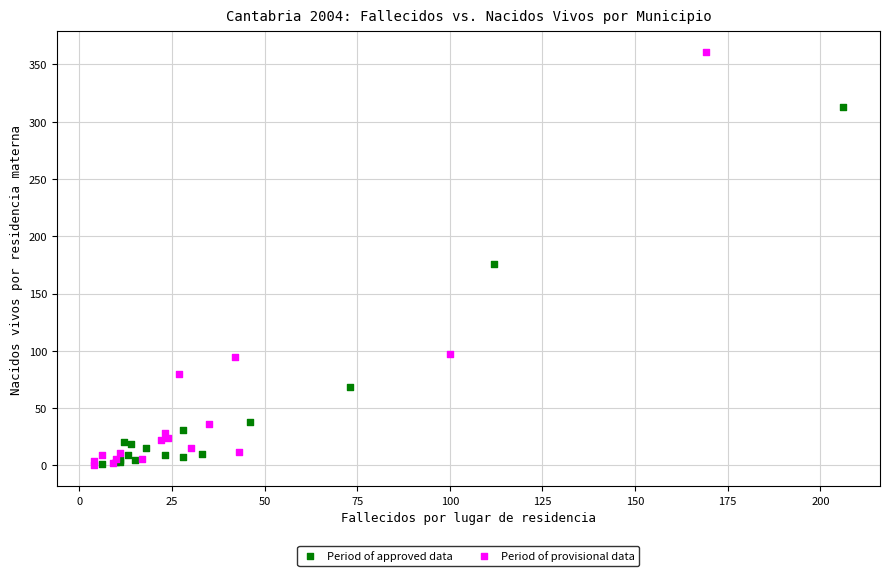

Which series reaches the maximum Y coordinate?

Period of provisional data